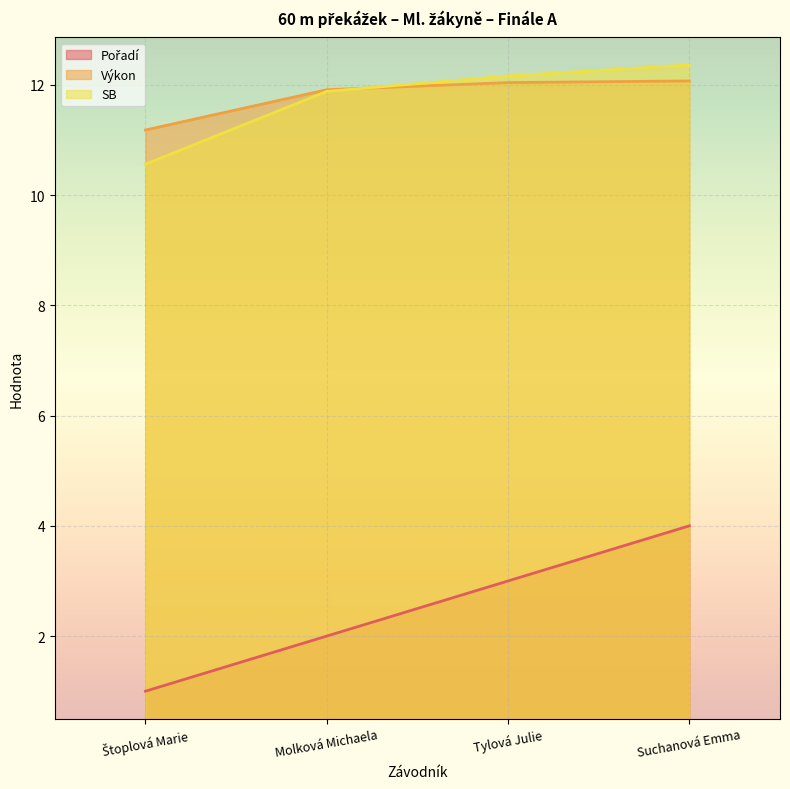

Which category has the lowest value in the Výkon series?

Štoplová Marie